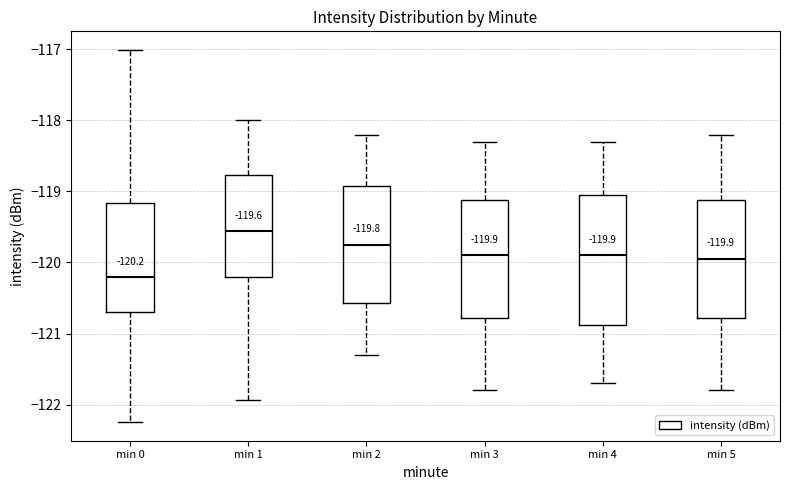

Which box is the tallest, from its lower edge to its upper edge?

min 4